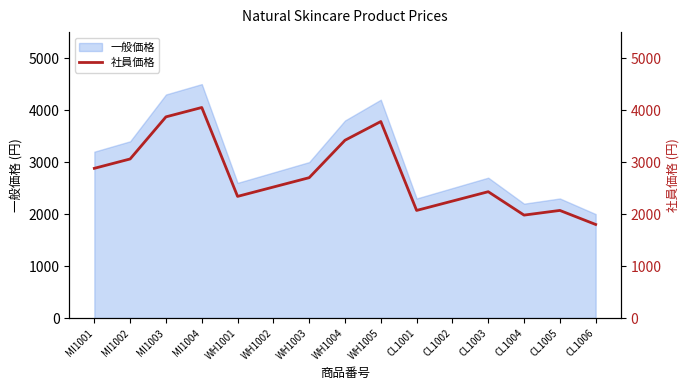

Reading left to right, extract all data points from this chart.

2880	3060	3870	4050	2340	2520	2700	3420	3780	2070	2250	2430	1980	2070	1800